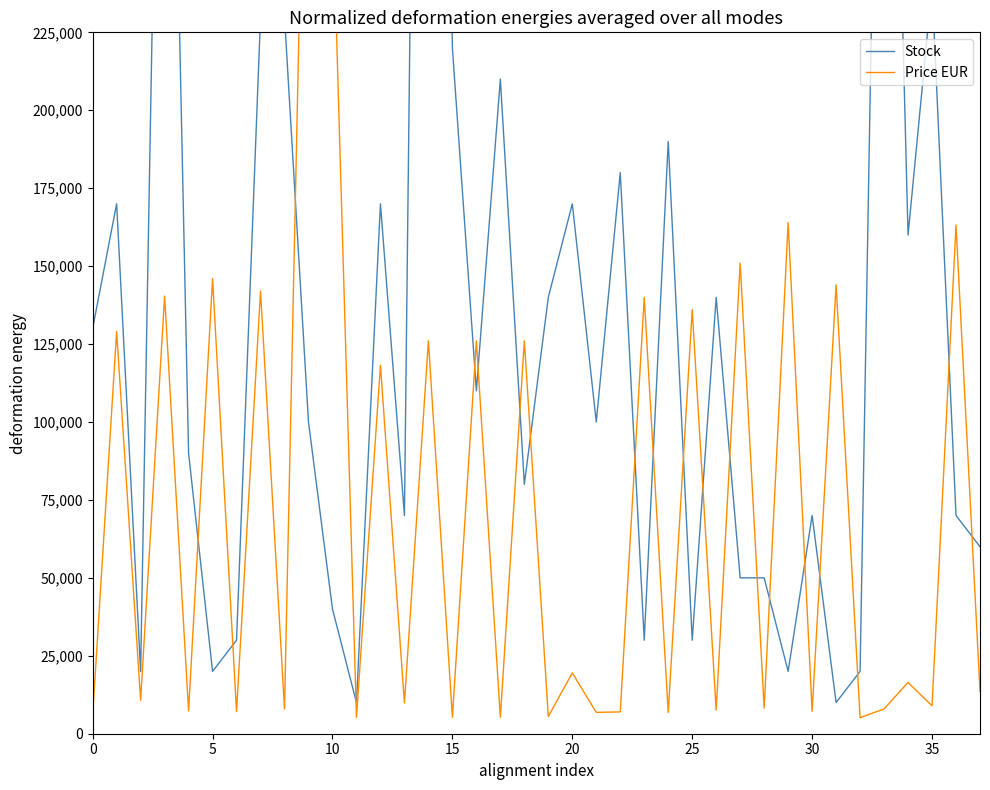

Which series changed the most between 18 and 19?

Price EUR